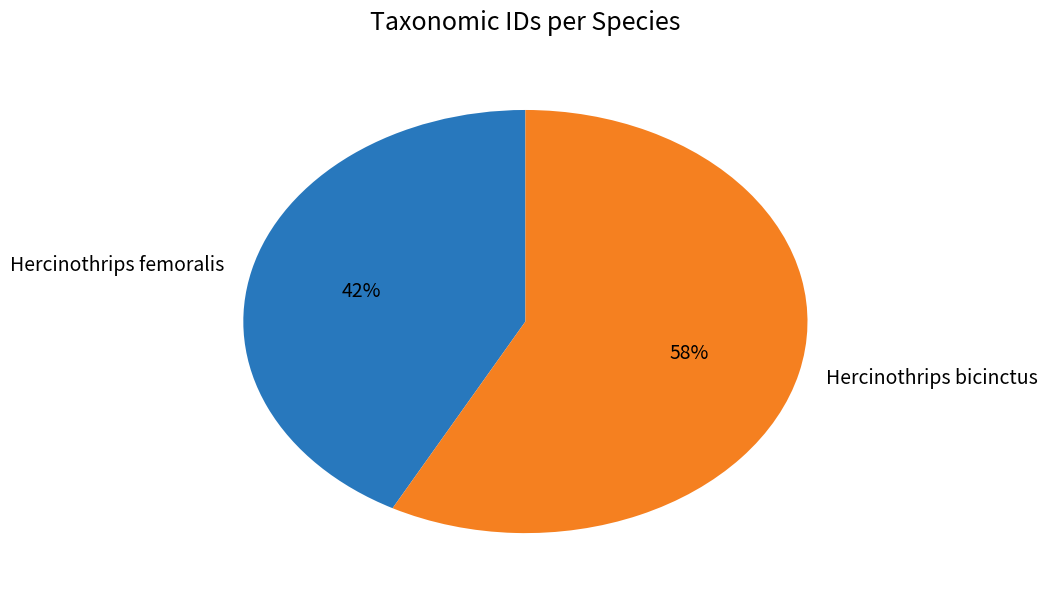

What percentage is the Hercinothrips femoralis slice, to the nearest percent?

42%